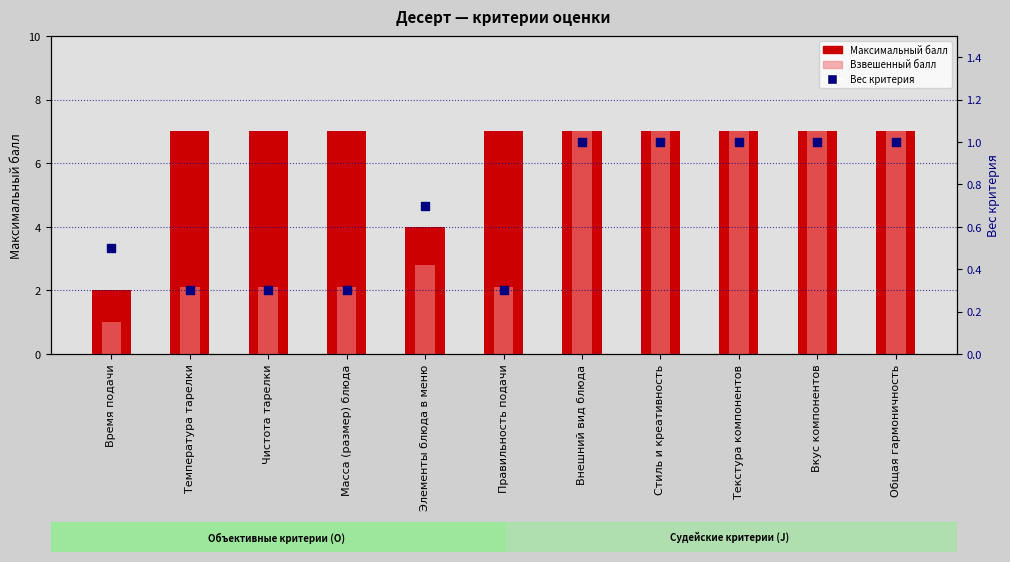

Which series has the largest total across all categories?

Максимальный балл